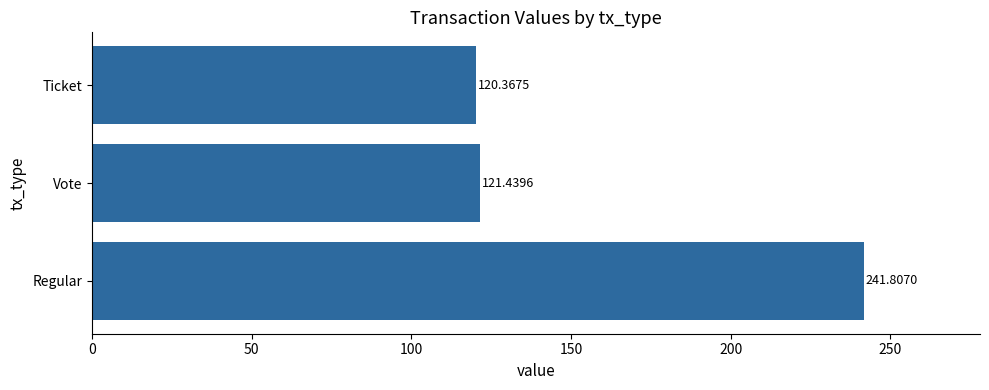

Does the chart contain any negative values?

No